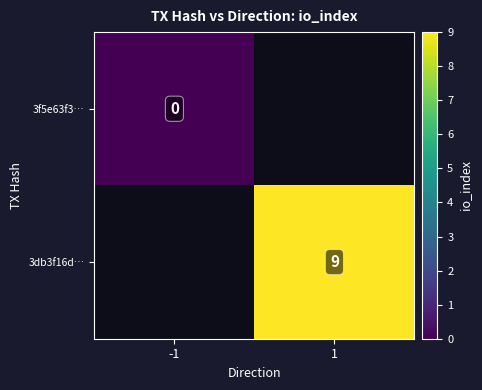

The value of 3db3f16d… at 1 is 9. True or false?

True